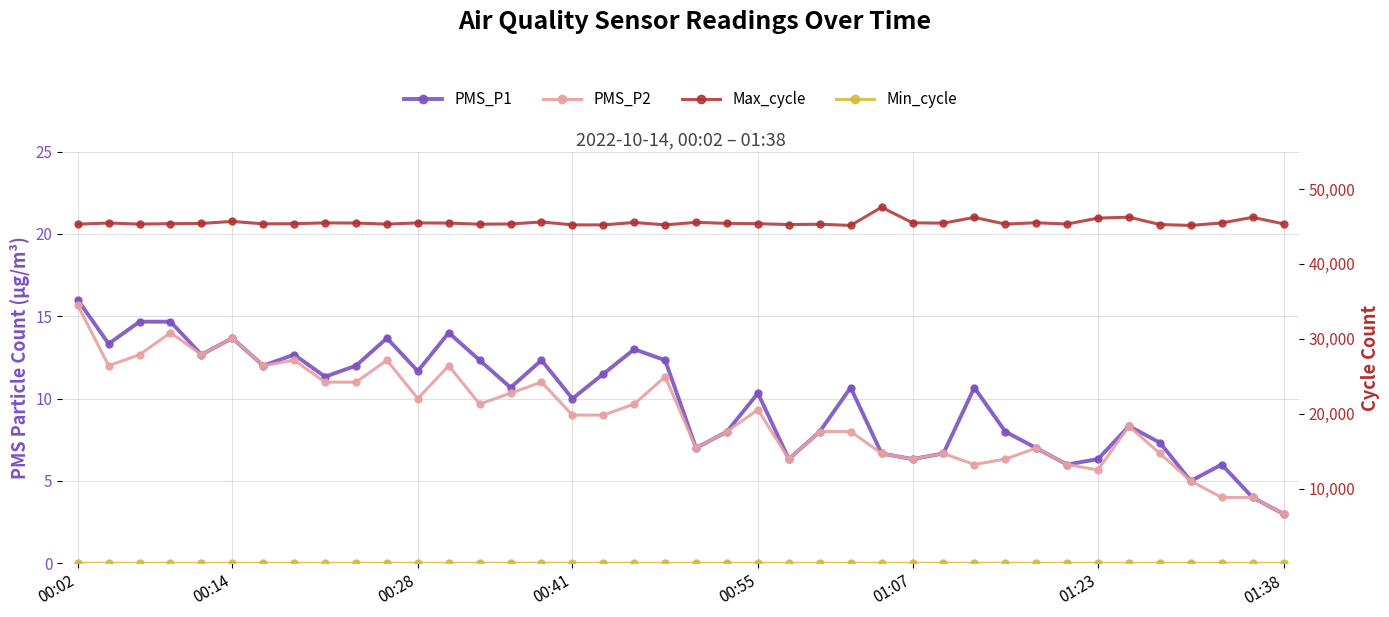

What is the value of the Min_cycle point at the 21st from the left?

27.0